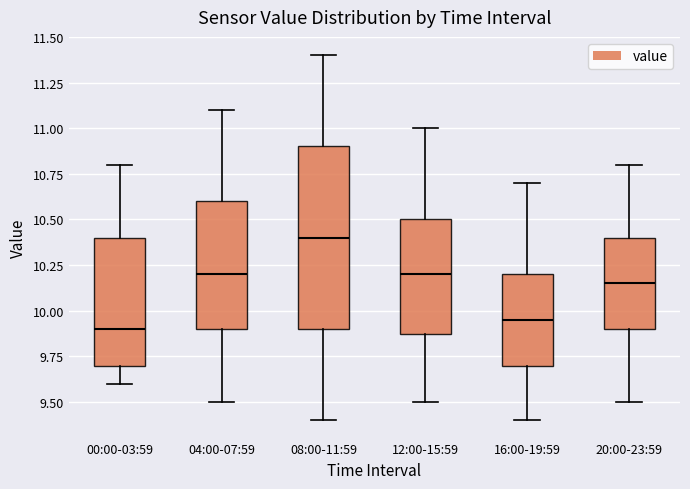

Where is the upper edge of the box for 08:00-11:59 on the y-axis? The values are not printed on the chart, so give them approximately, as read against the axis.

10.90